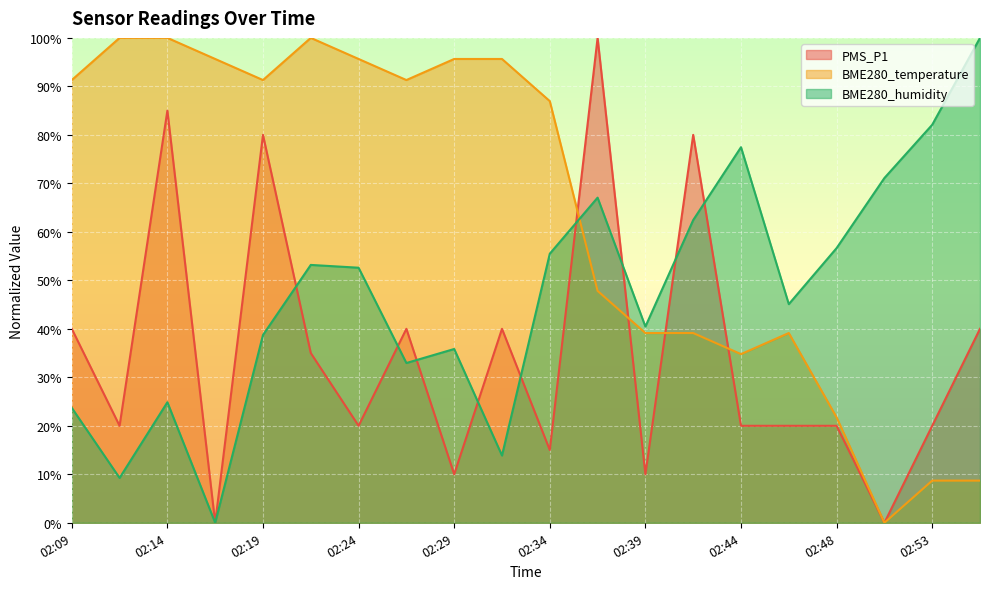

At how many categories does at least one series exceed 66?

17